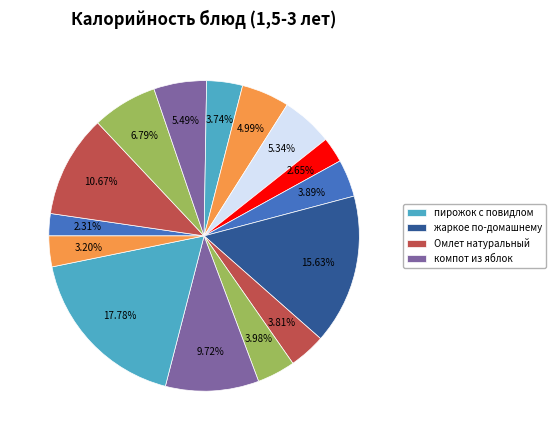

How many slices are in this pie chart?

15